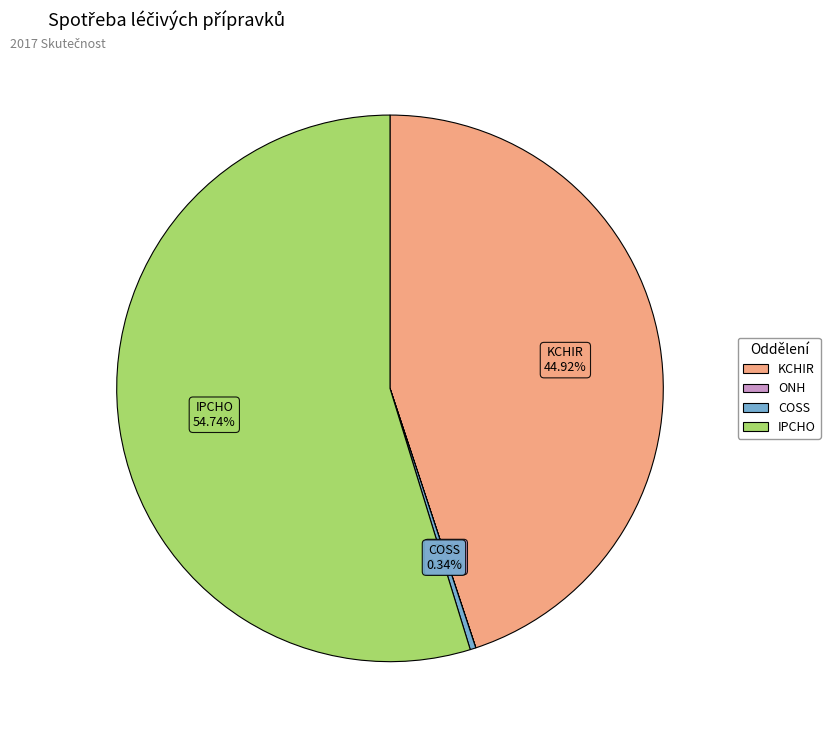

Is there any slice that represents more than half of the pie?

Yes